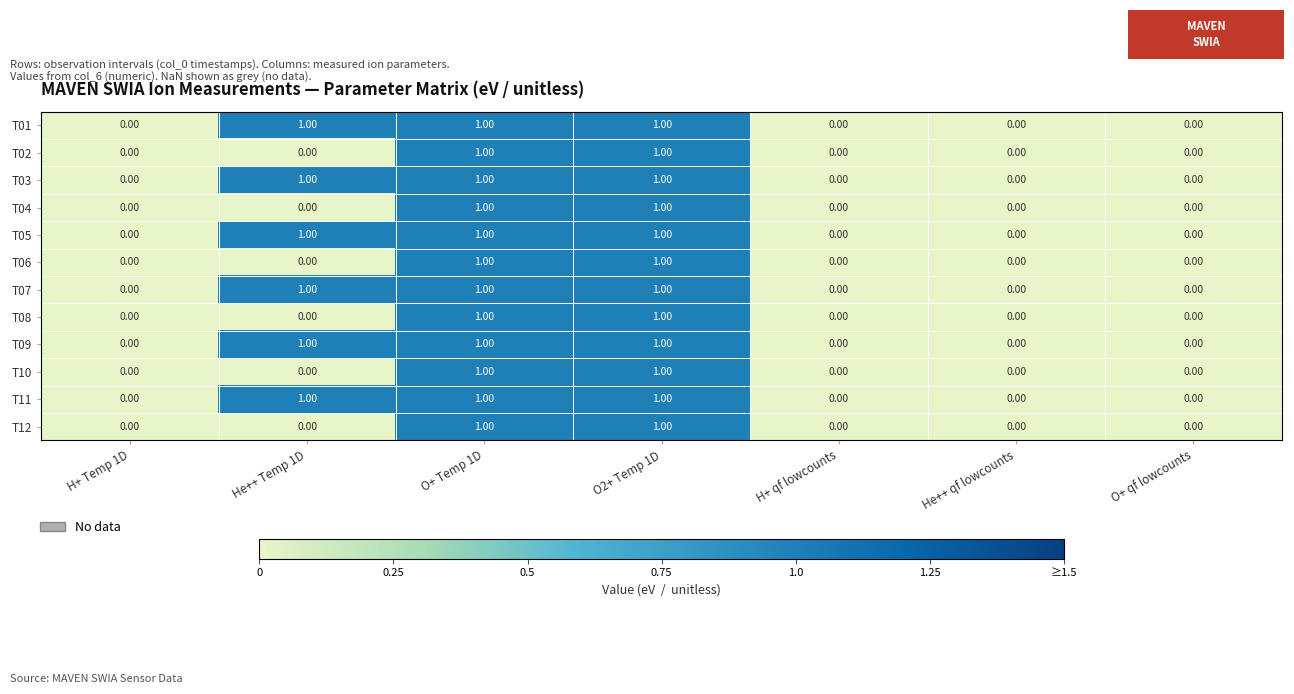

At which category does the chart reach its minimum across all series?

H+ Temp 1D